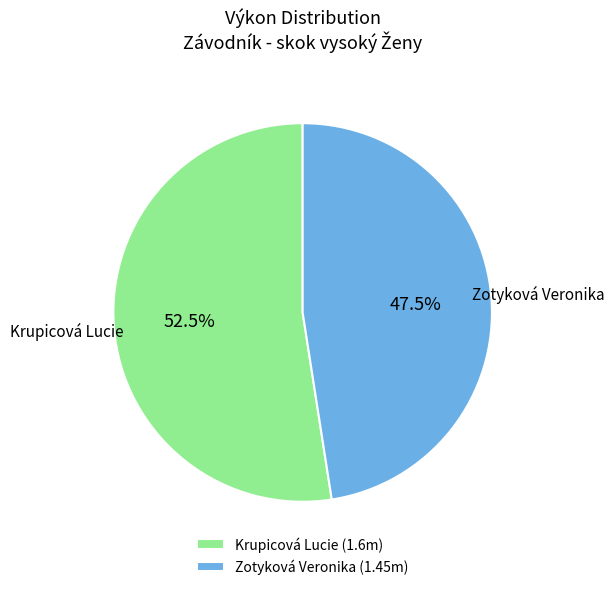

Is the sum of Zotyková Veronika and Krupicová Lucie greater than half?

Yes